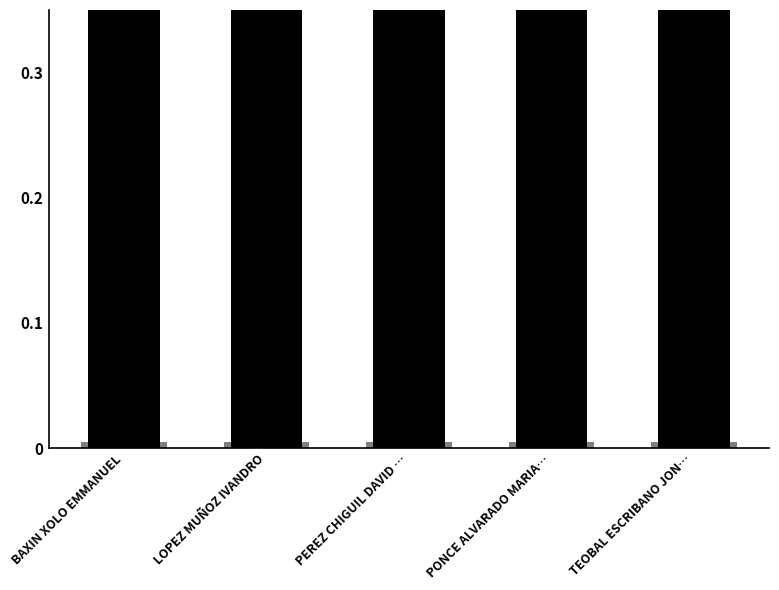

What is the change in value from LOPEZ MUÑOZ IVANDRO to PONCE ALVARADO MARIA…?

+0.1